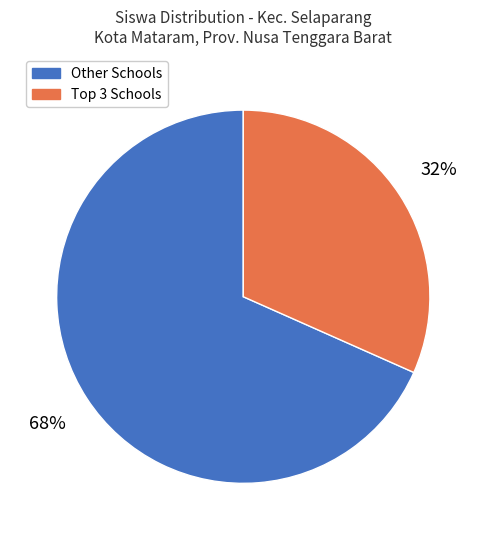

Which category accounts for the majority?

Other Schools